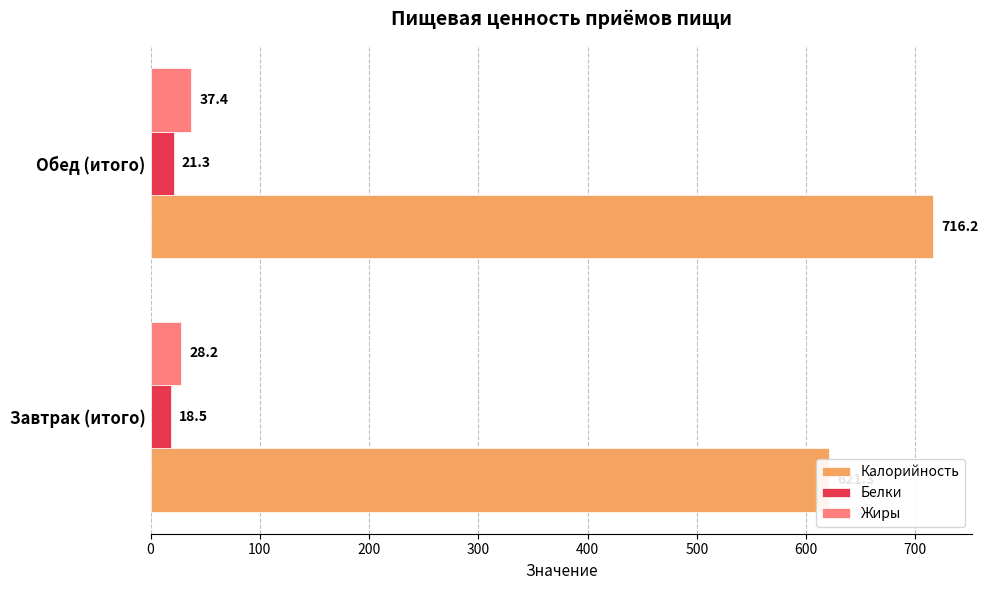

At Завтрак (итого), list the series in order from largest to smallest.

Калорийность, Жиры, Белки